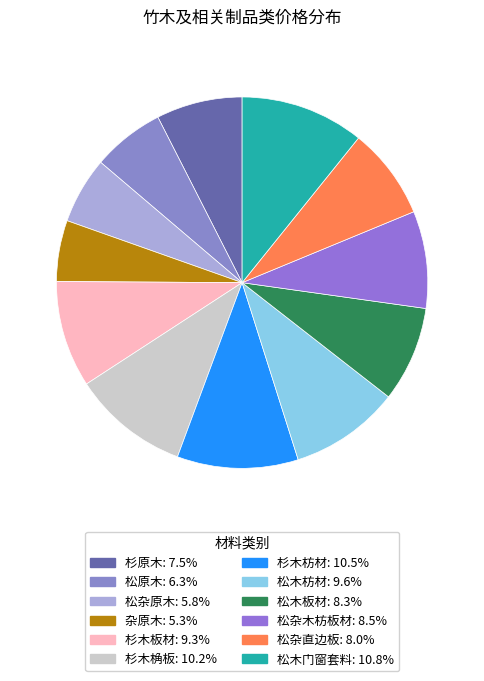

What percentage do 松原木 and 松杂原木 together represent?

12.1%